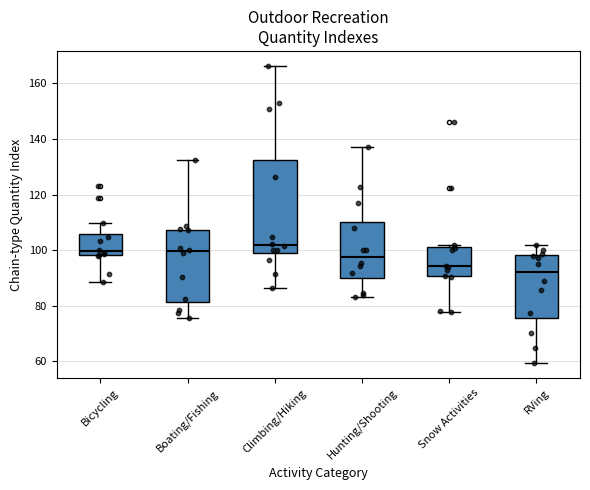

Which box has the highest median line?

Climbing/Hiking